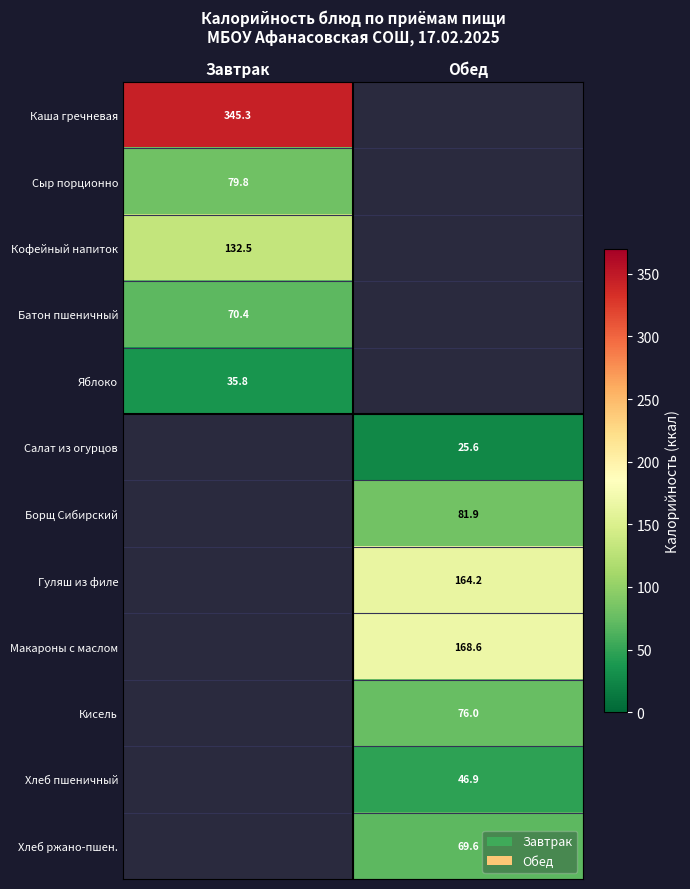

How many categories are shown in the chart?

2